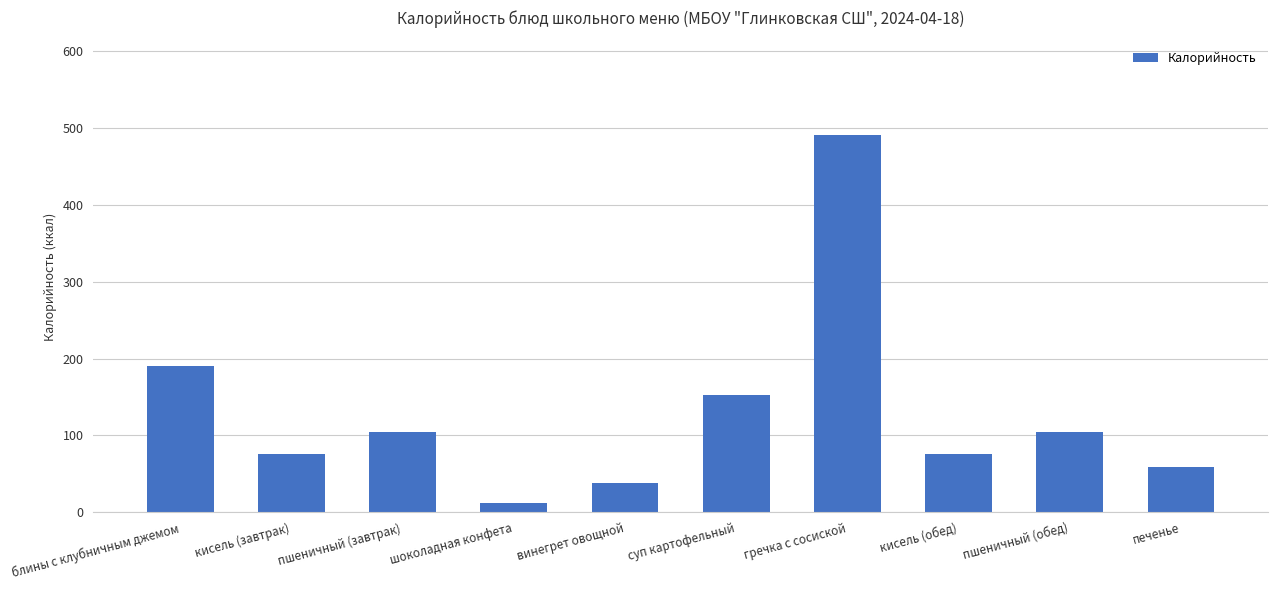

At which label is the value closest to 251?

блины с клубничным джемом